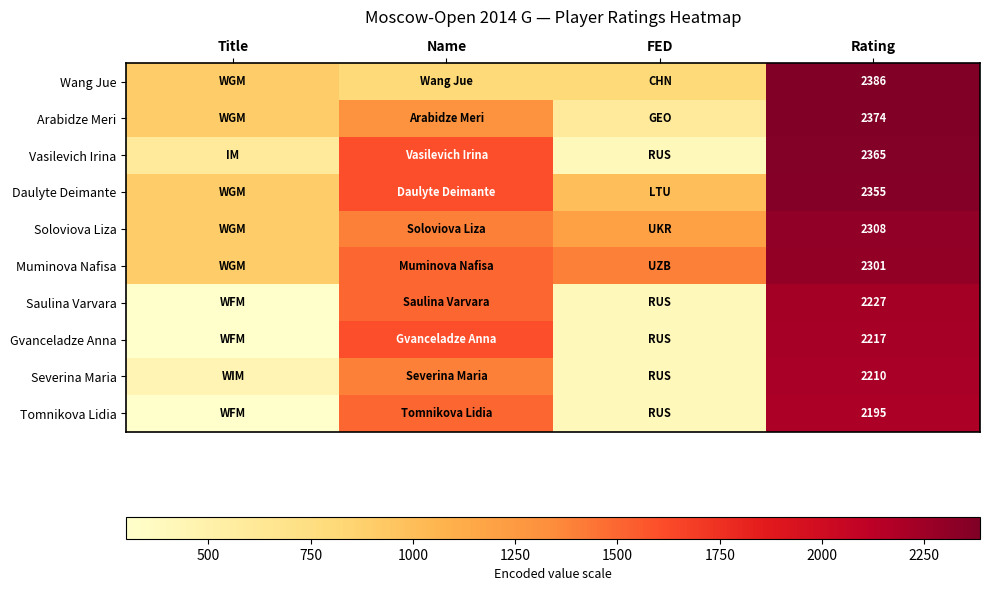

What is the difference between the highest and lowest values at Rating?

191